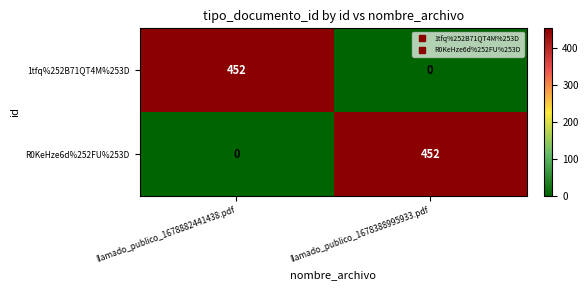

What is the total value across all series at llamado_publico_1678882441438.pdf?

452